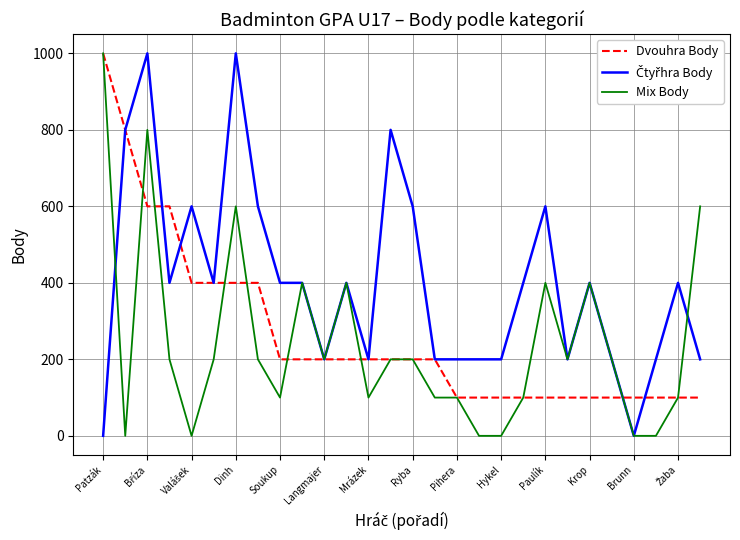

How many values in the Mix Body series are below 200?

12